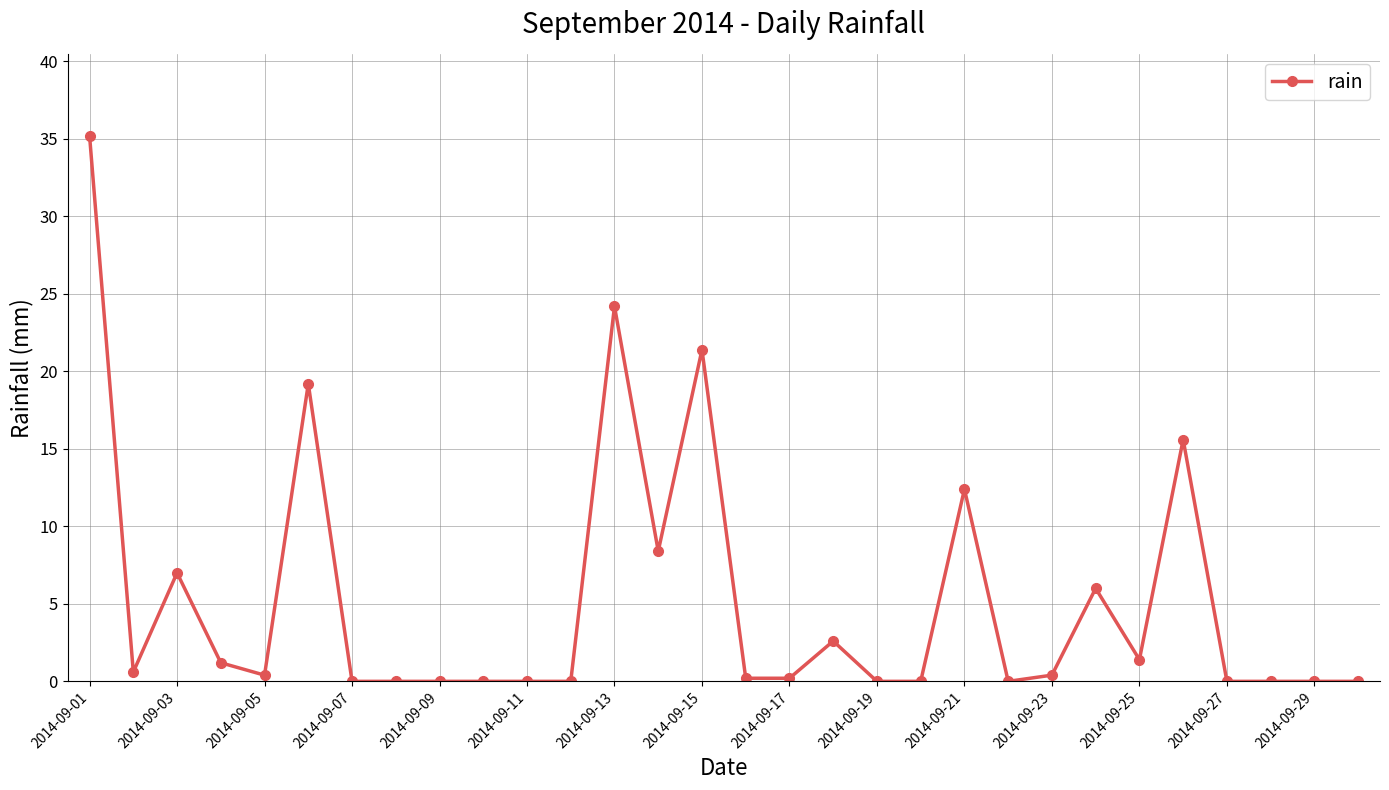

Does the chart display data point markers on the line(s)?

Yes